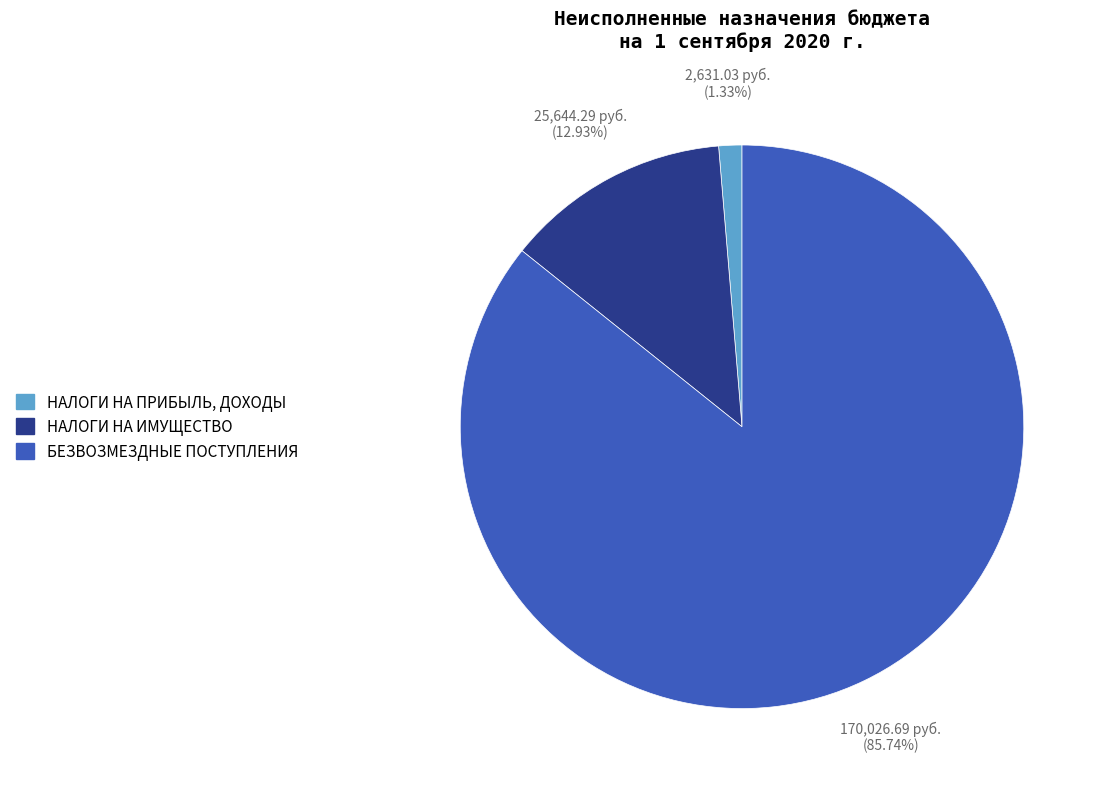

Do БЕЗВОЗМЕЗДНЫЕ ПОСТУПЛЕНИЯ and НАЛОГИ НА ИМУЩЕСТВО together represent more than half of the pie?

Yes